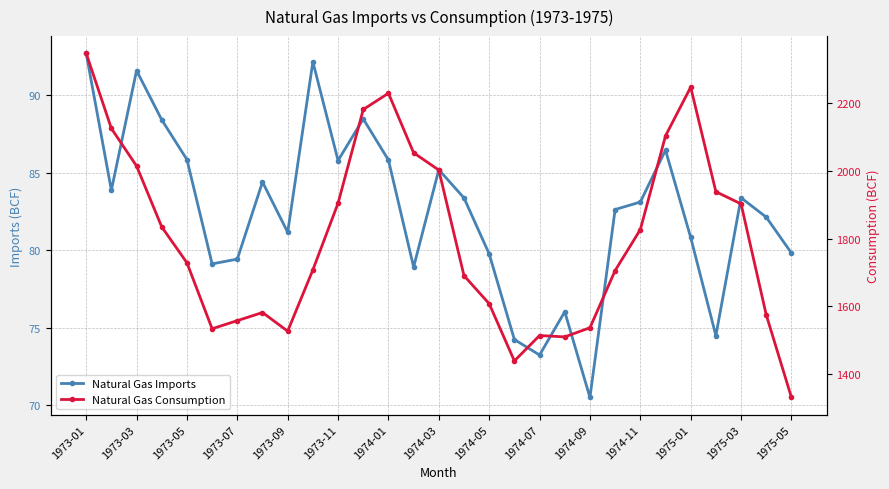

True or false: Natural Gas Imports has a value of 116.5 at 1974-05.

False